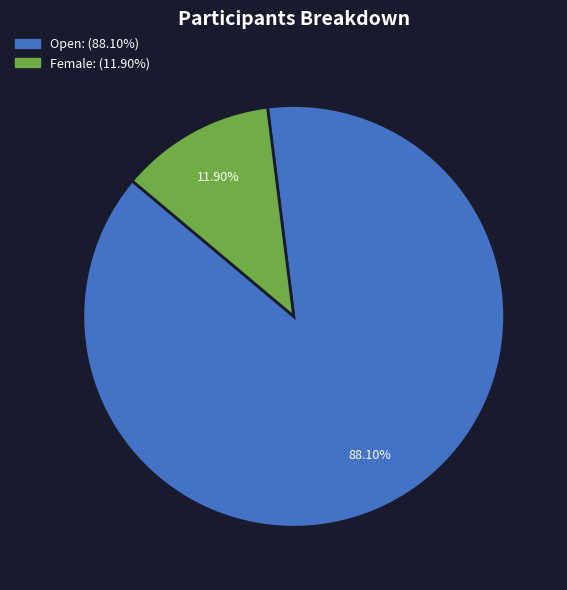

Does any single category account for the majority?

Yes